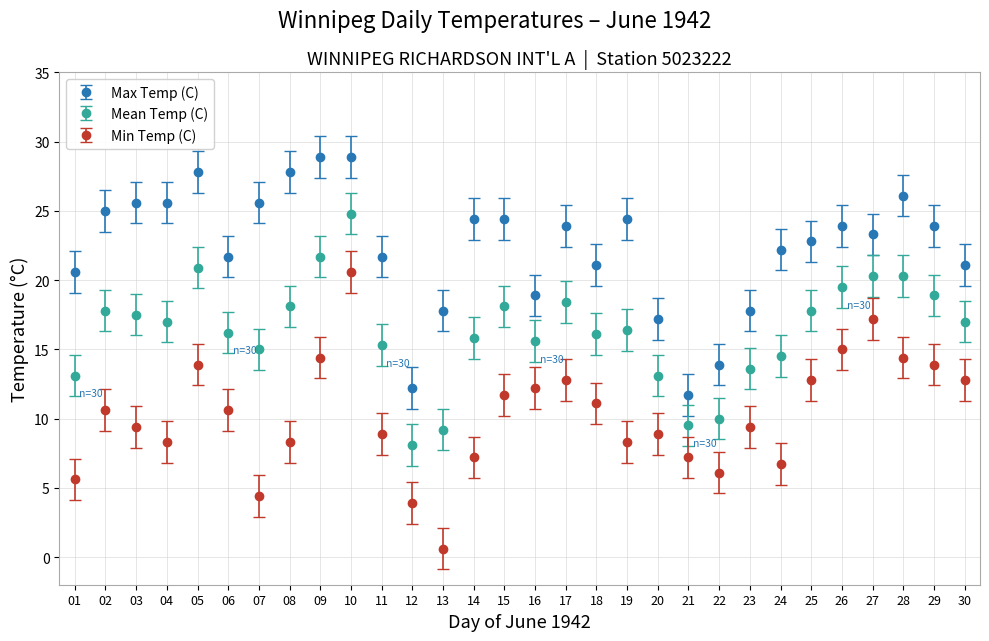

Is this an area chart (filled region under the line)?

No